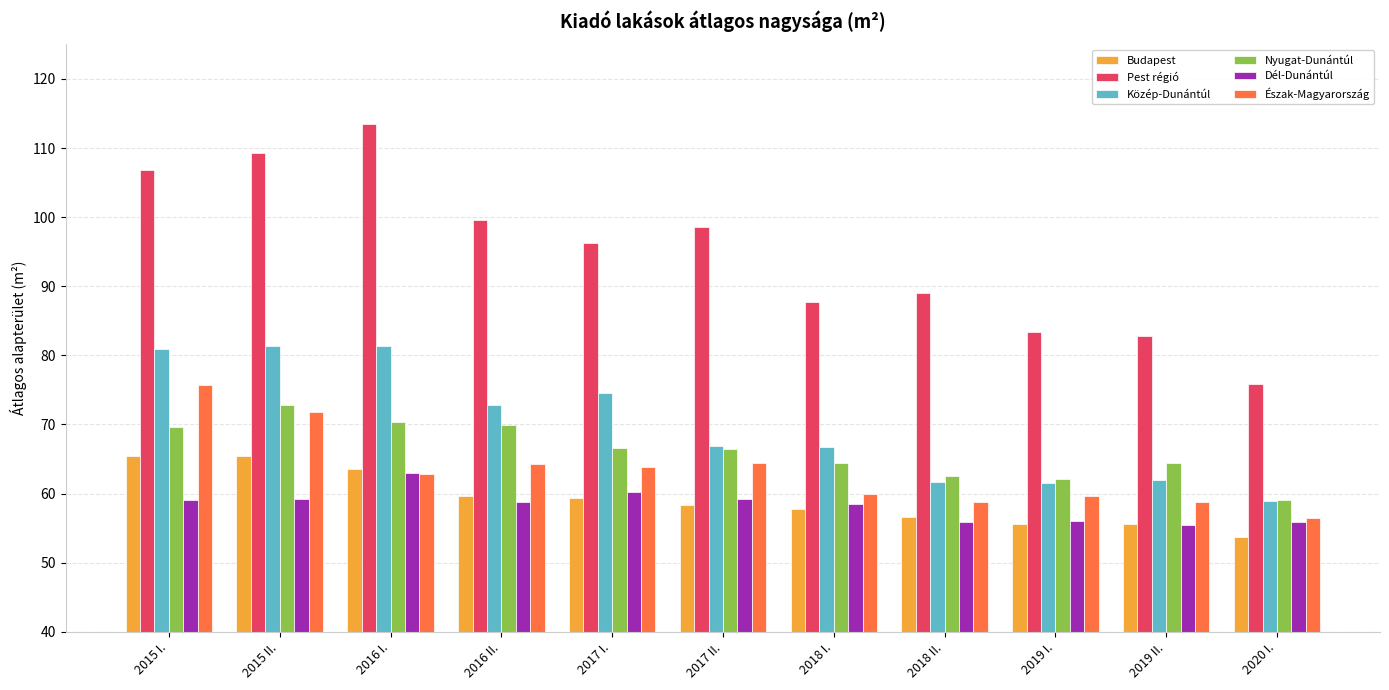

What is the minimum value shown in the chart?

53.7